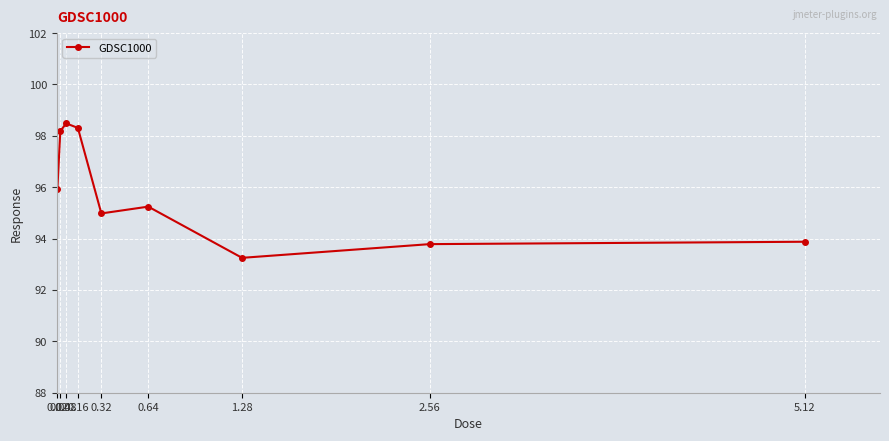

Which has a higher value, 0.02 or 0.32?

0.02